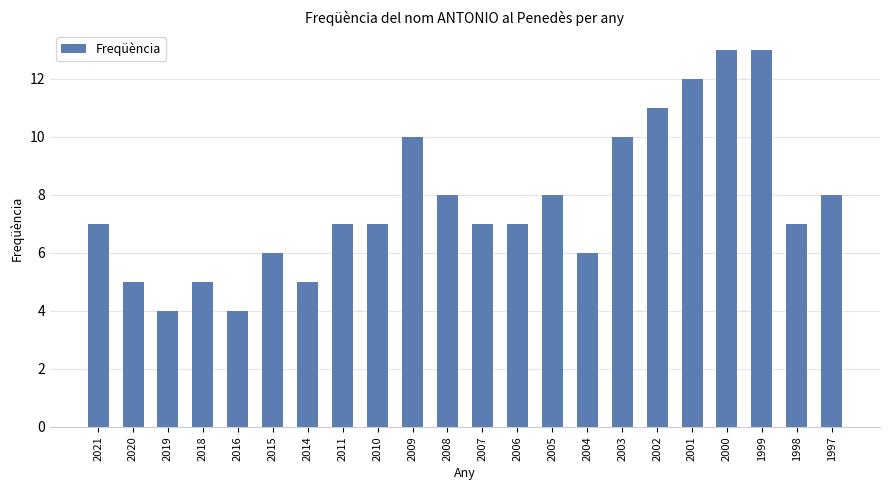

Reading left to right, what are all the values shown in this chart?

2021=7	2020=5	2019=4	2018=5	2016=4	2015=6	2014=5	2011=7	2010=7	2009=10	2008=8	2007=7	2006=7	2005=8	2004=6	2003=10	2002=11	2001=12	2000=13	1999=13	1998=7	1997=8